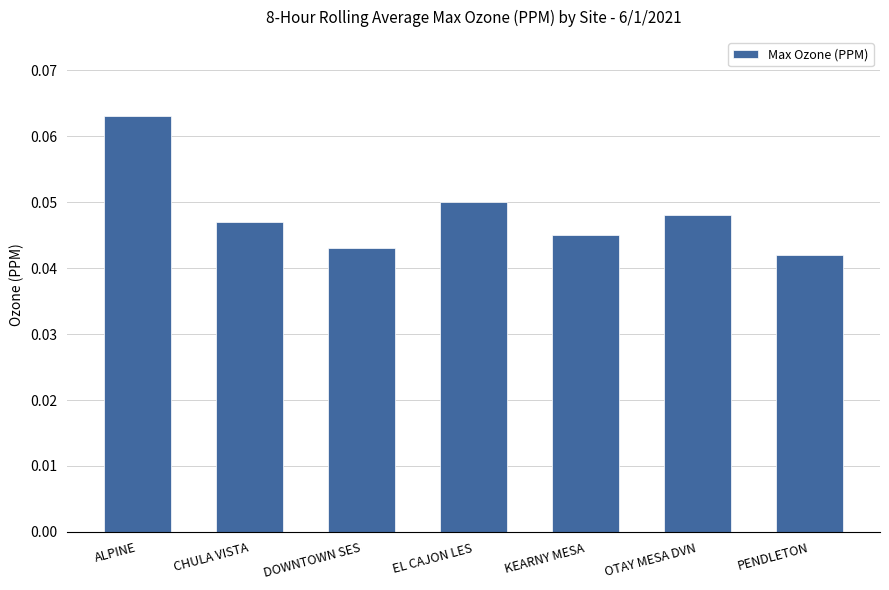

Where is the data nearest to the value 0?

PENDLETON